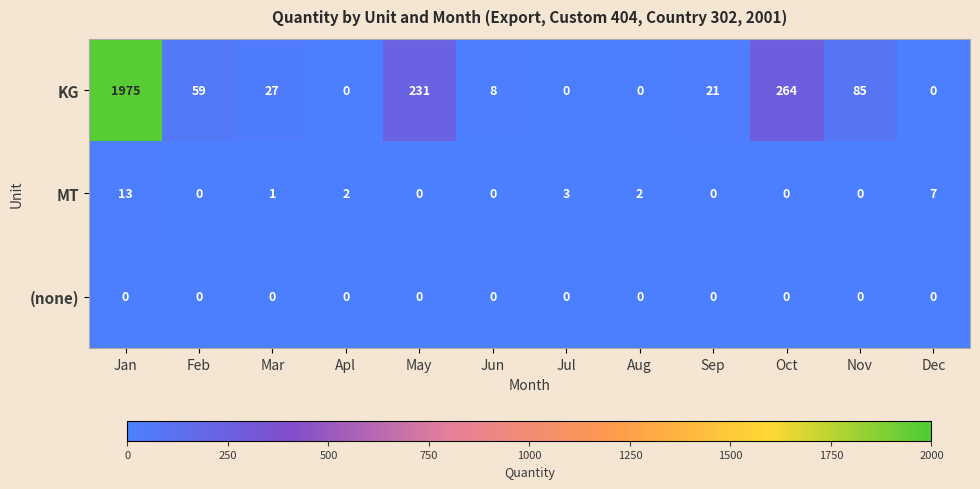

True or false: KG has a value of 231 at May.

True